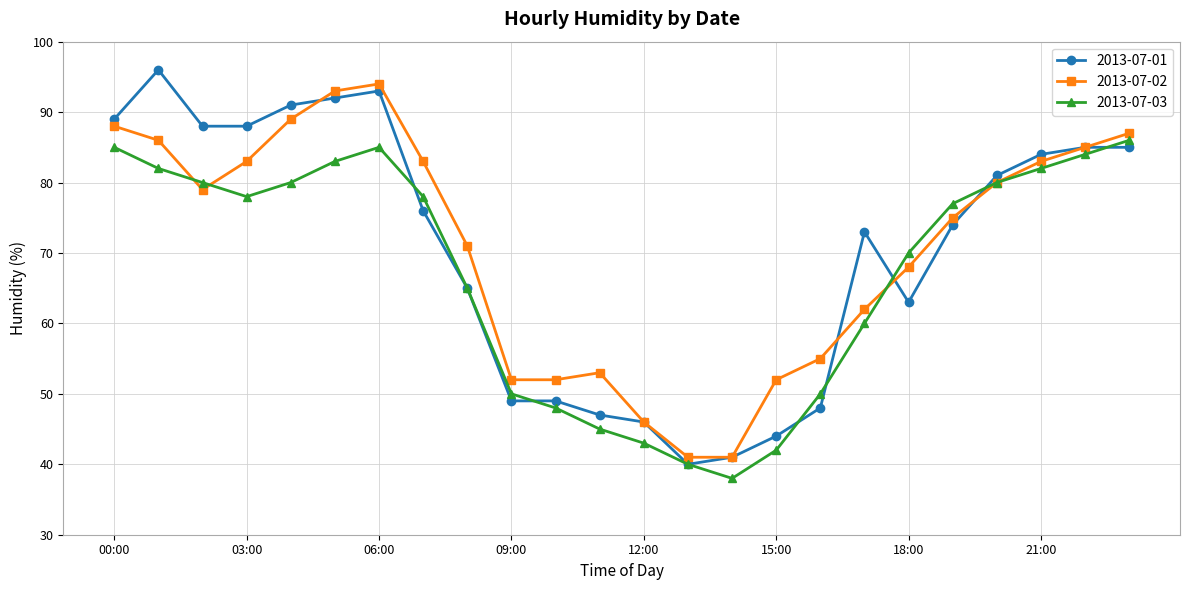

What is the maximum value shown in the chart?

96